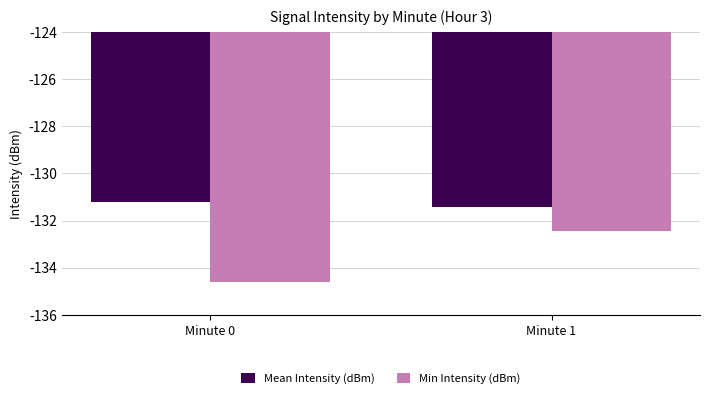

Read the Min Intensity (dBm) value at Minute 1.

-132.5